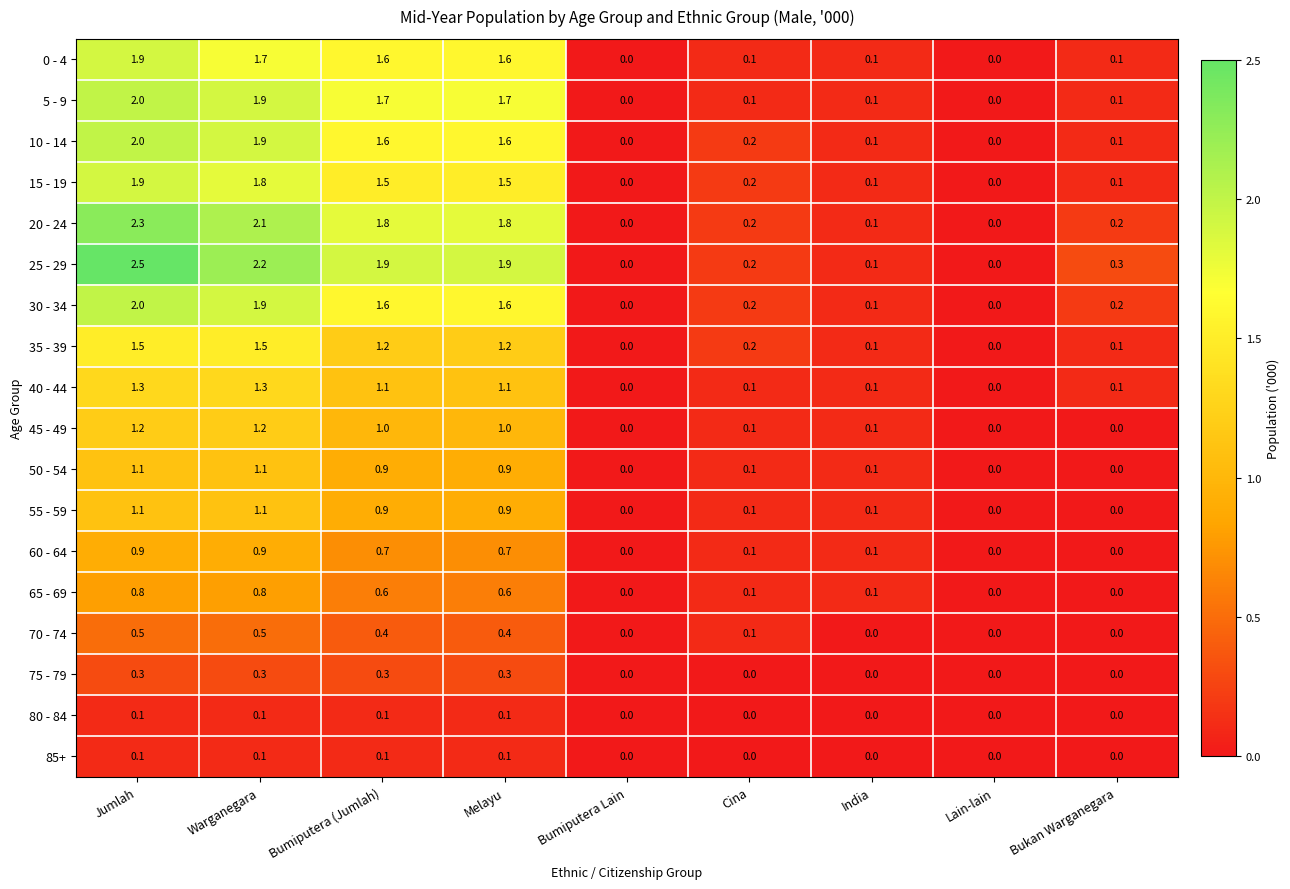

What is the sum of all 20 - 24 values?

8.5